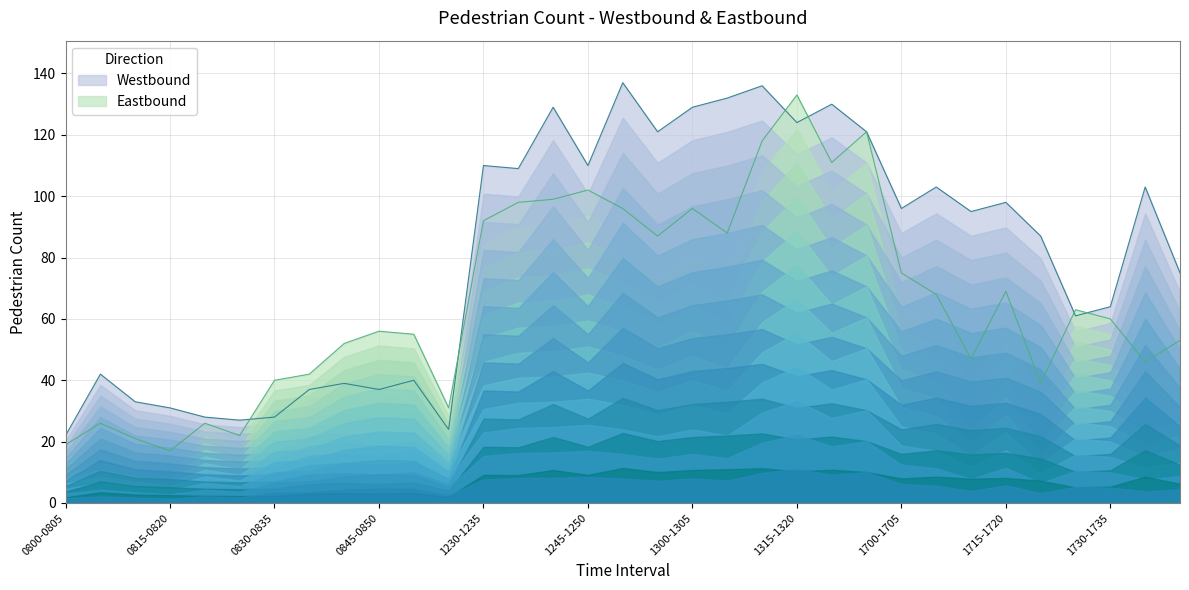

True or false: Eastbound and Westbound cross at least once.

True